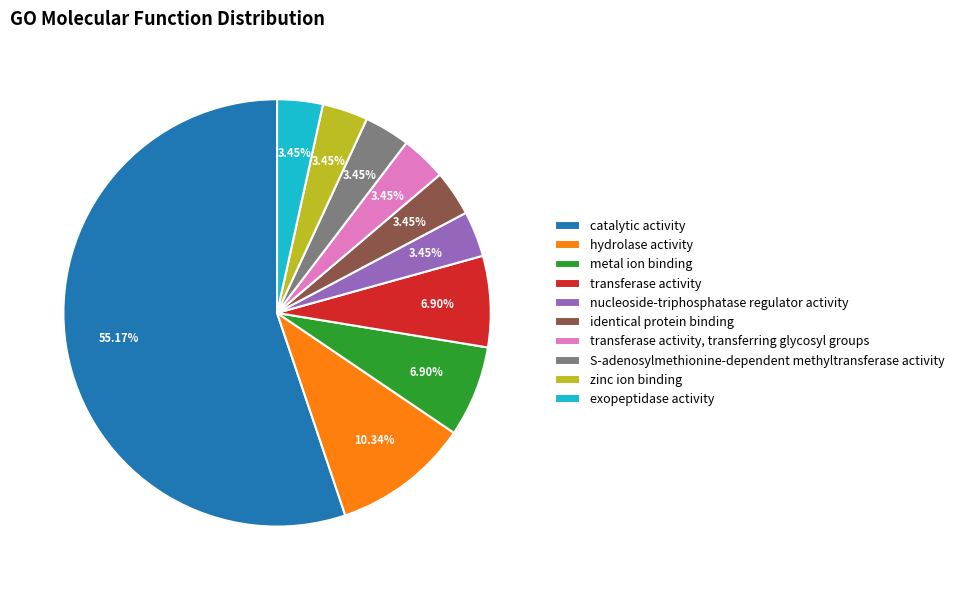

Is there any slice that represents more than half of the pie?

Yes